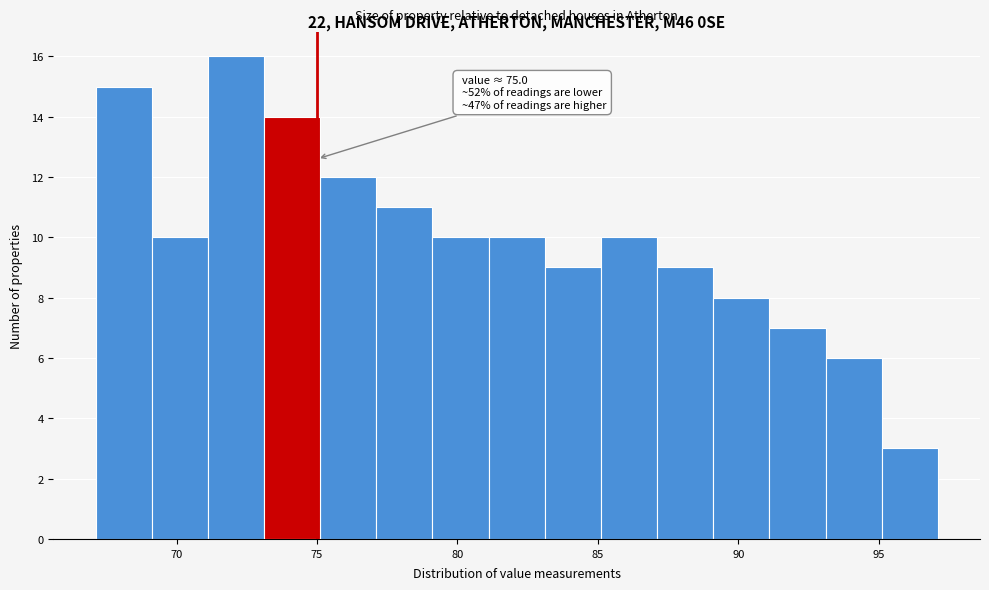

Which range on the x-axis has the tallest bar?

71 to 73